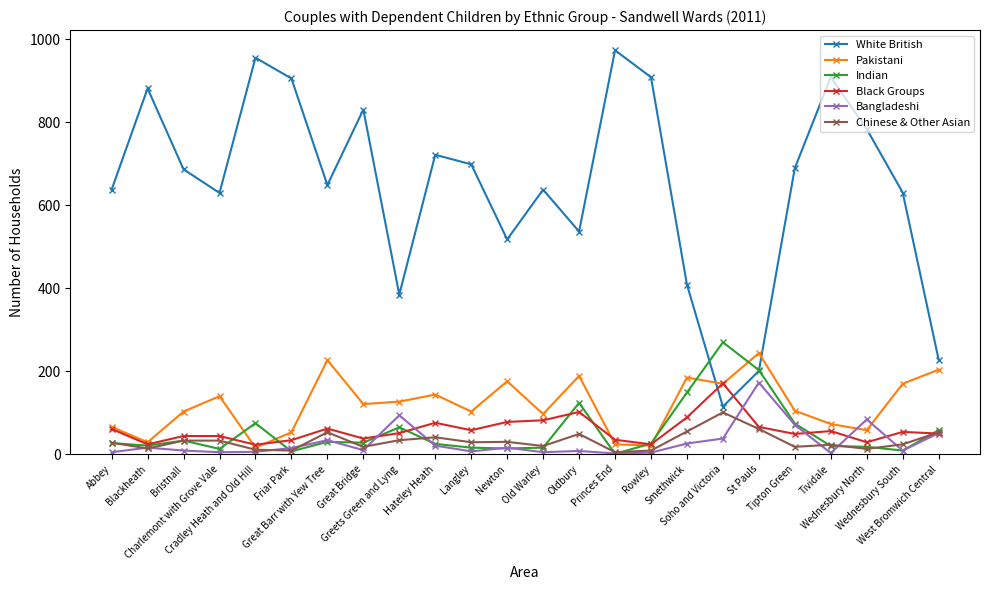

How many times do Indian and White British cross each other?

2